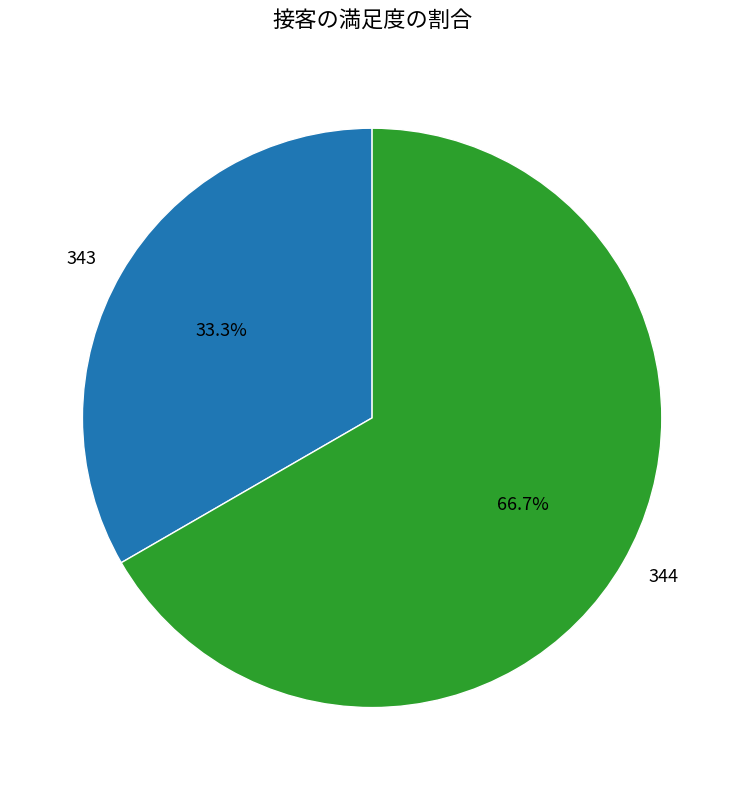

The 344 slice represents 78% of the pie. True or false?

False